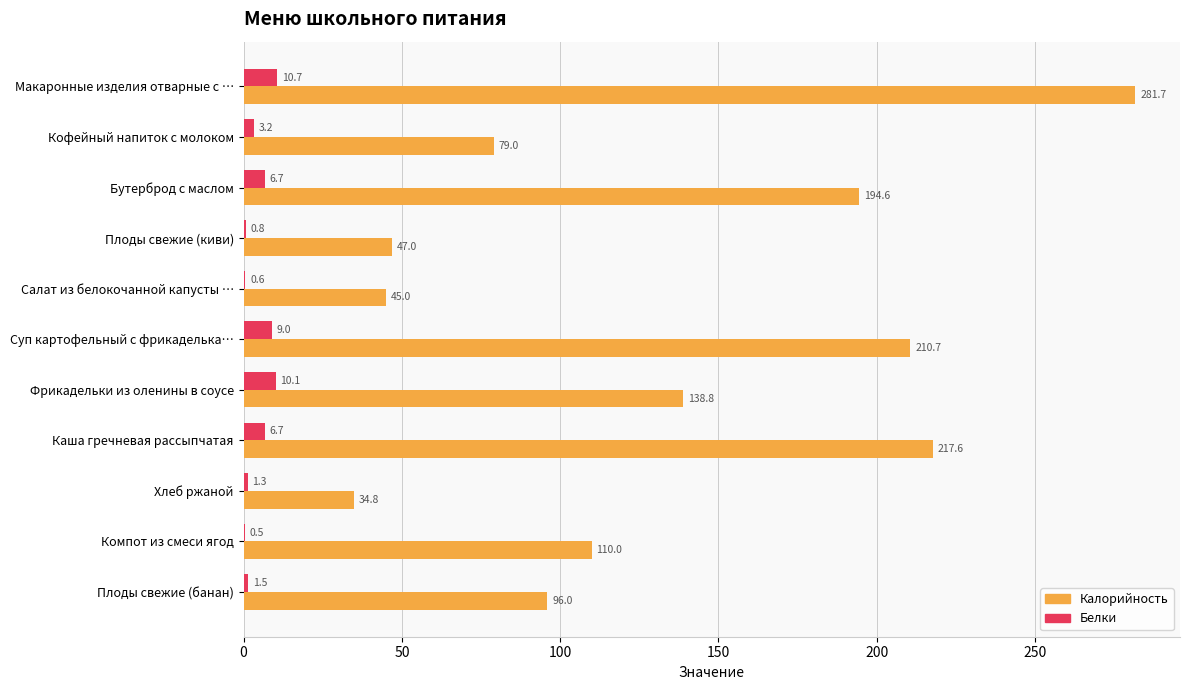

What is the highest value of the Калорийность series?

281.7